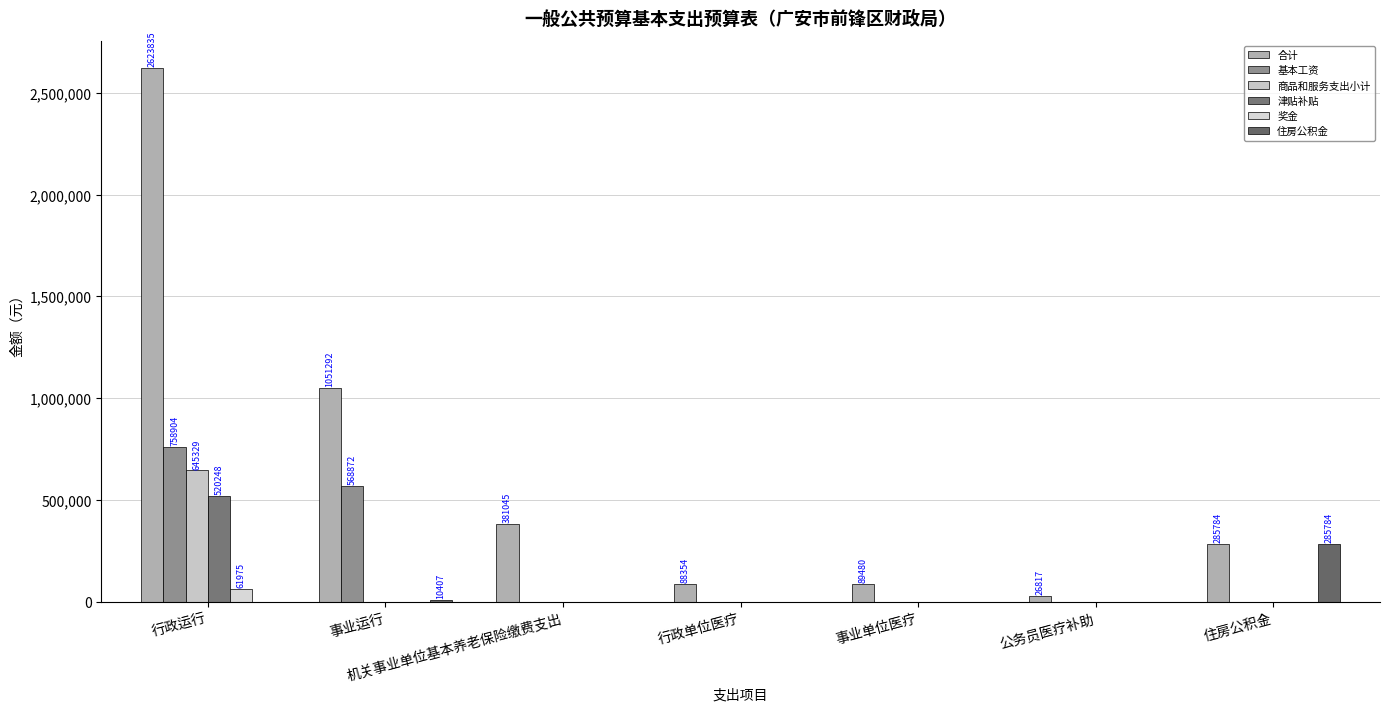

What are all the series names shown in the legend?

合计, 基本工资, 商品和服务支出小计, 津贴补贴, 奖金, 住房公积金